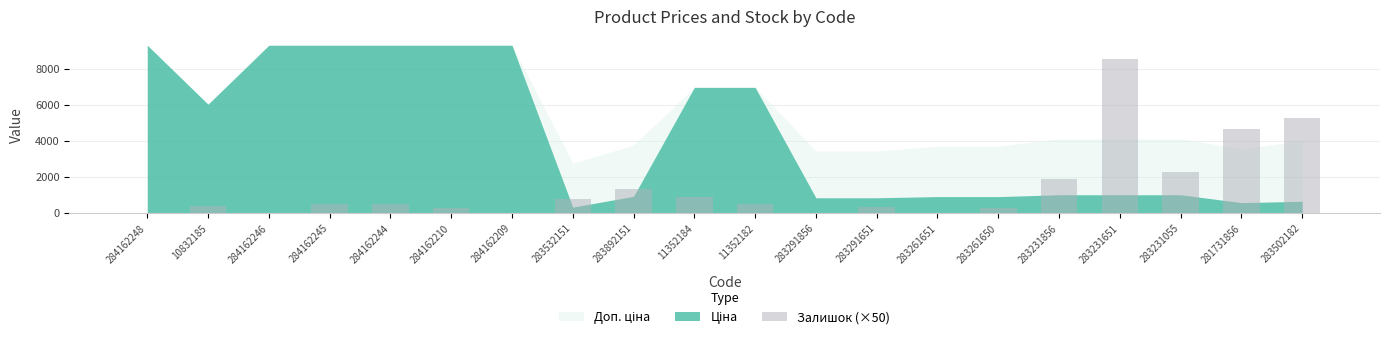

Reading left to right, list all the values displayed in this chart.

0	400	0	550	550	300	0	800	1350	900	500	50	350	50	300	1900	8600	2300	4700	5300